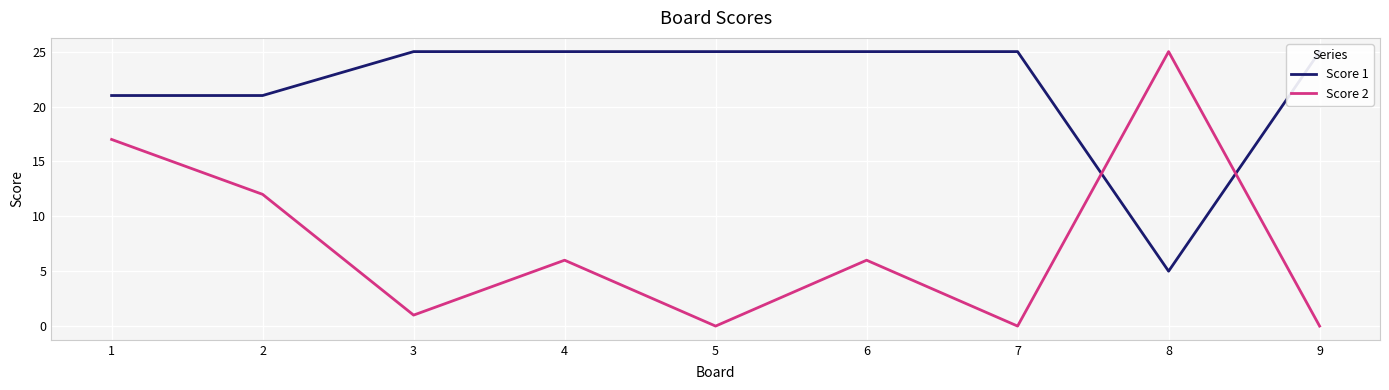

What is the average value of the Score 2 series?

7